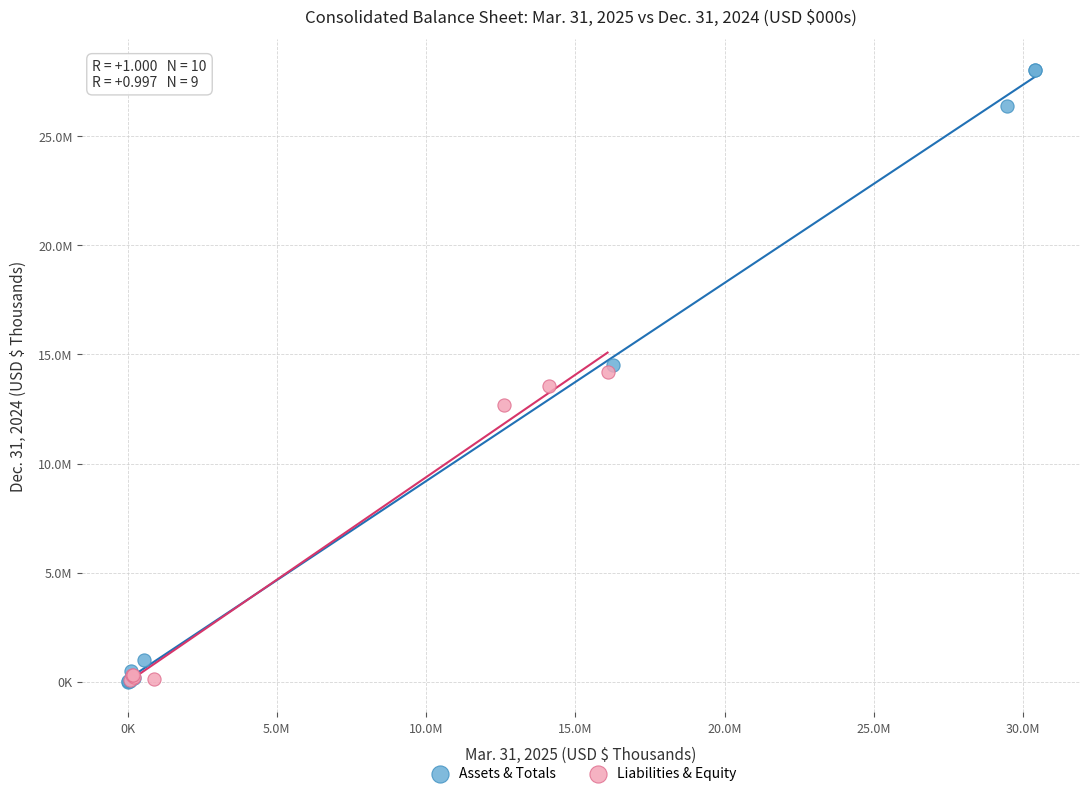

What are all the series names shown in the legend?

Assets & Totals, Liabilities & Equity